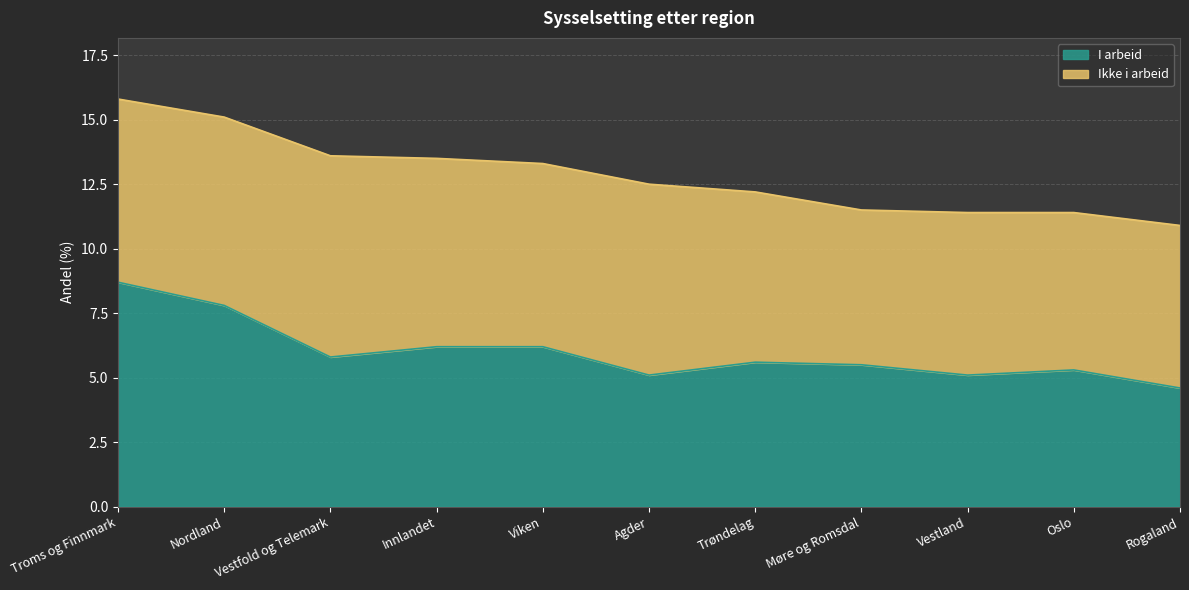

What is the label of the 8th point from the left?

Møre og Romsdal